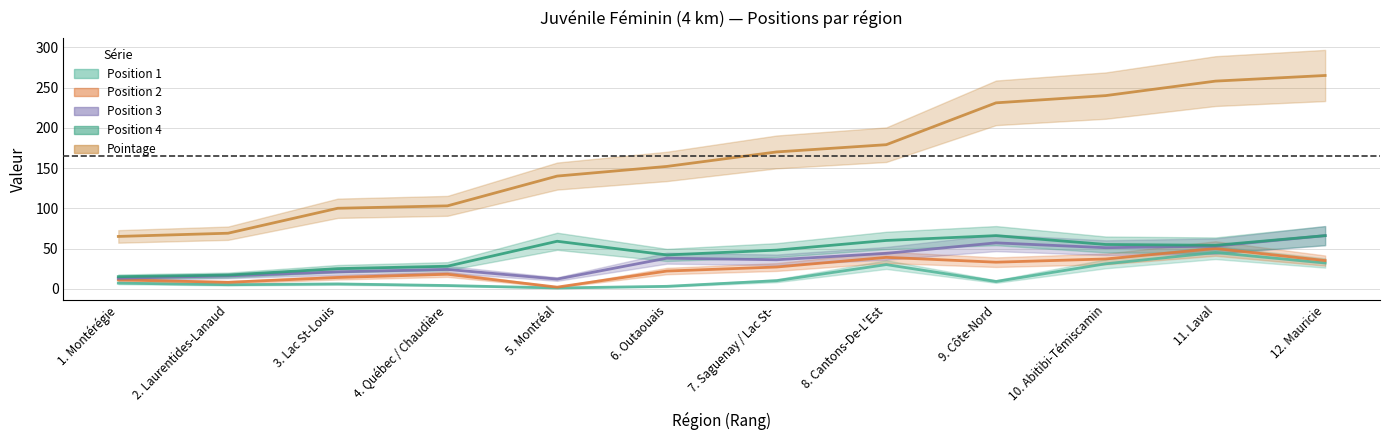

Rank the categories by Pointage value from lowest to highest.

1. Montérégie, 2. Laurentides-Lanaud, 3. Lac St-Louis, 4. Québec / Chaudière, 5. Montréal, 6. Outaouais, 7. Saguenay / Lac St-, 8. Cantons-De-L'Est, 9. Côte-Nord, 10. Abitibi-Témiscamin, 11. Laval, 12. Mauricie